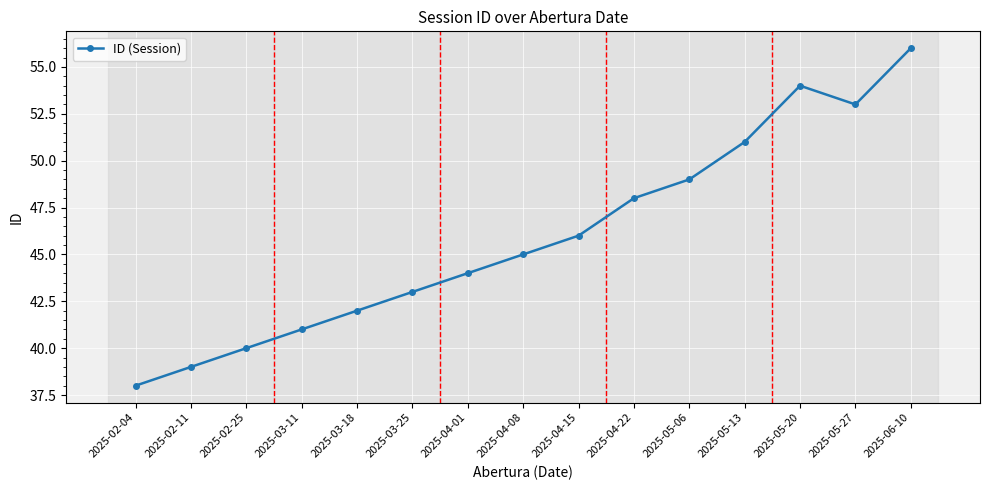

Approximately how many times larger is the value at 2025-06-10 compared to 2025-05-06?

1.1